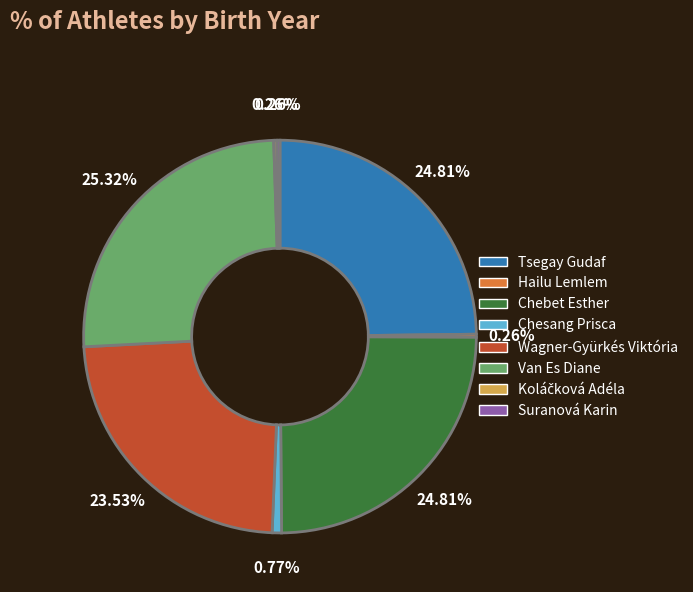

Which slice is the largest?

Van Es Diane